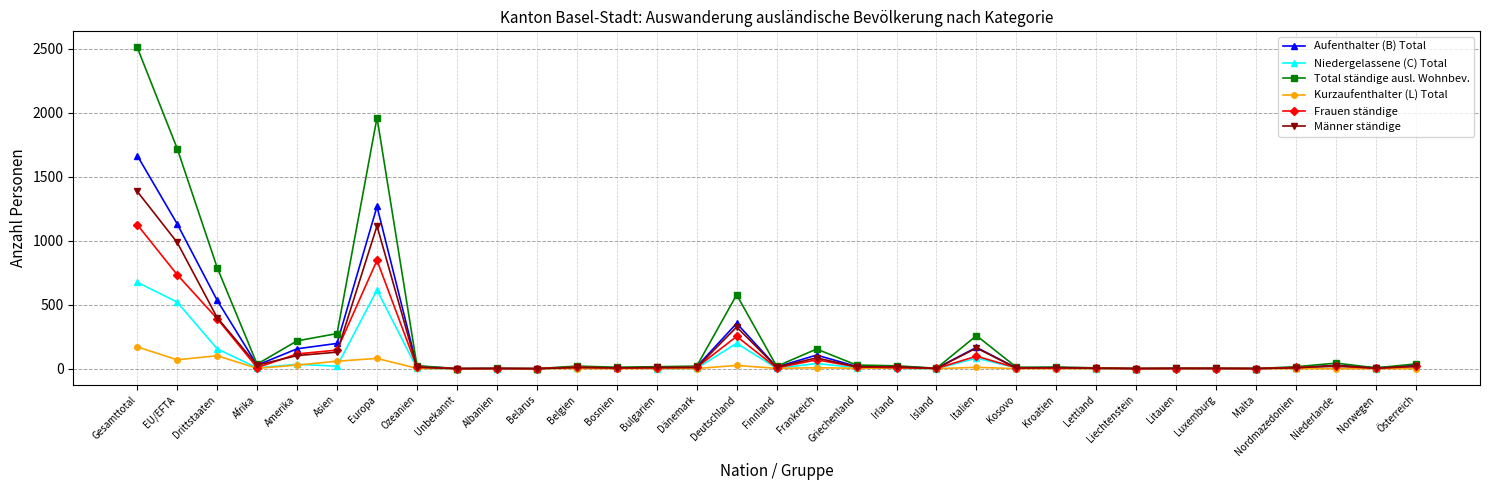

Which series has the largest range (max minus min)?

Total ständige ausl. Wohnbev.